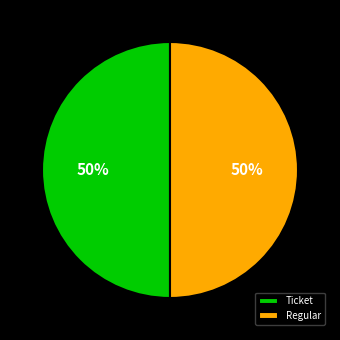

To the nearest percent, what is the difference between the Regular and Ticket slice percentages?

0%